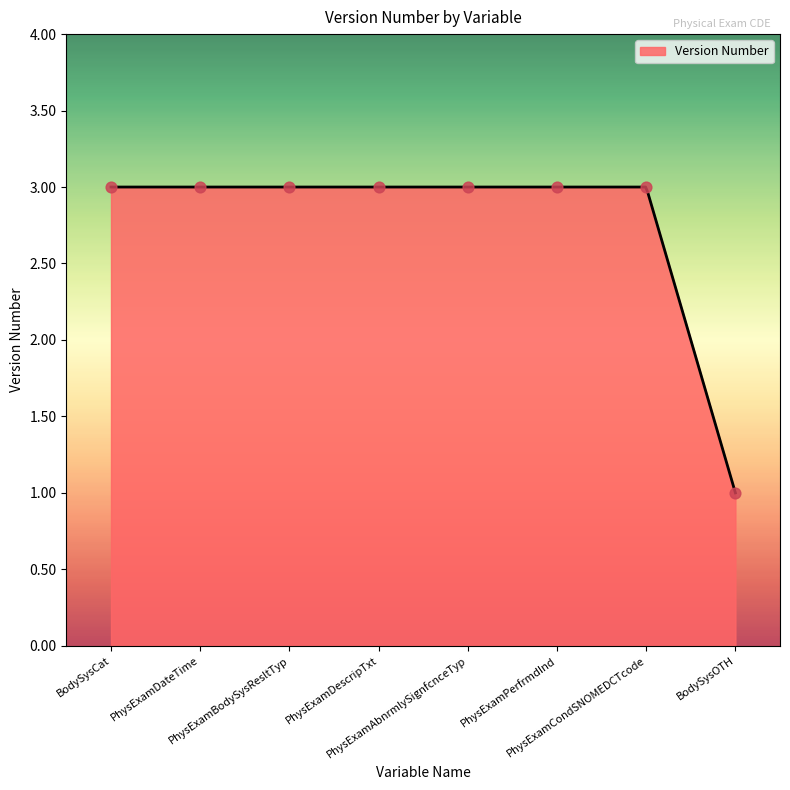

What is the change in value from PhysExamDescripTxt to BodySysOTH?

-2